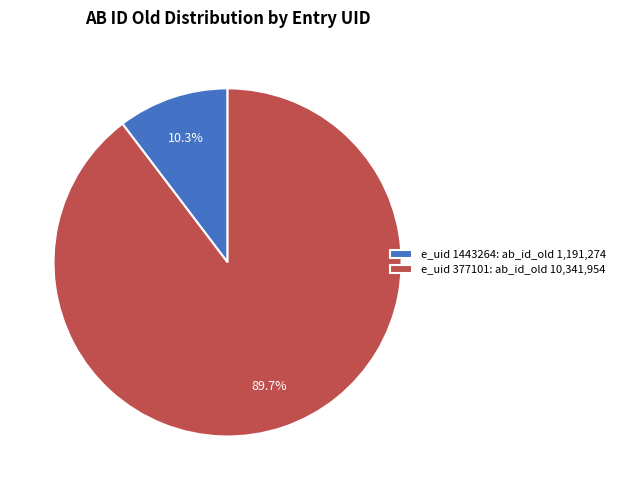

Count the number of slices in the pie.

2